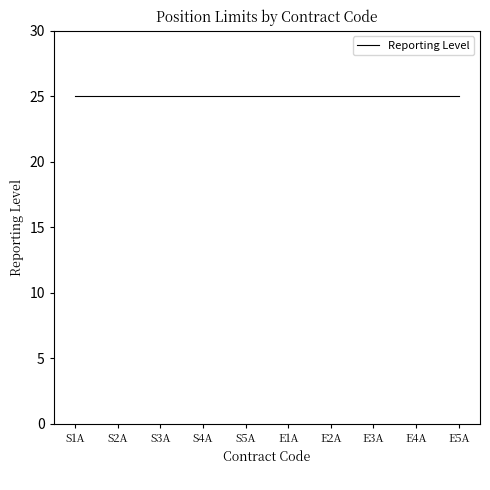

What position from the right is E3A?

3